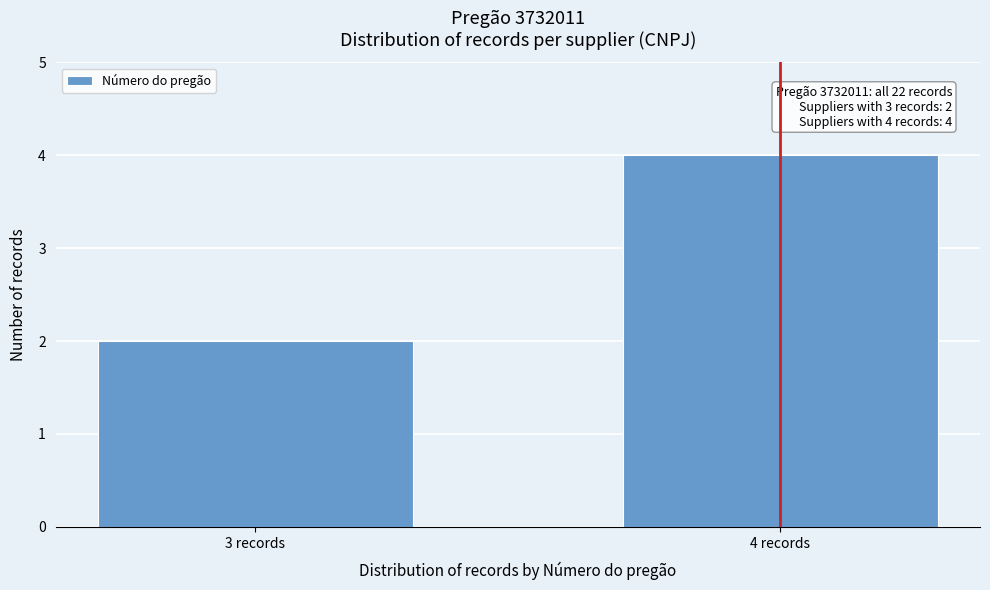

Reading left to right, what are all the values shown in this chart?

2	4